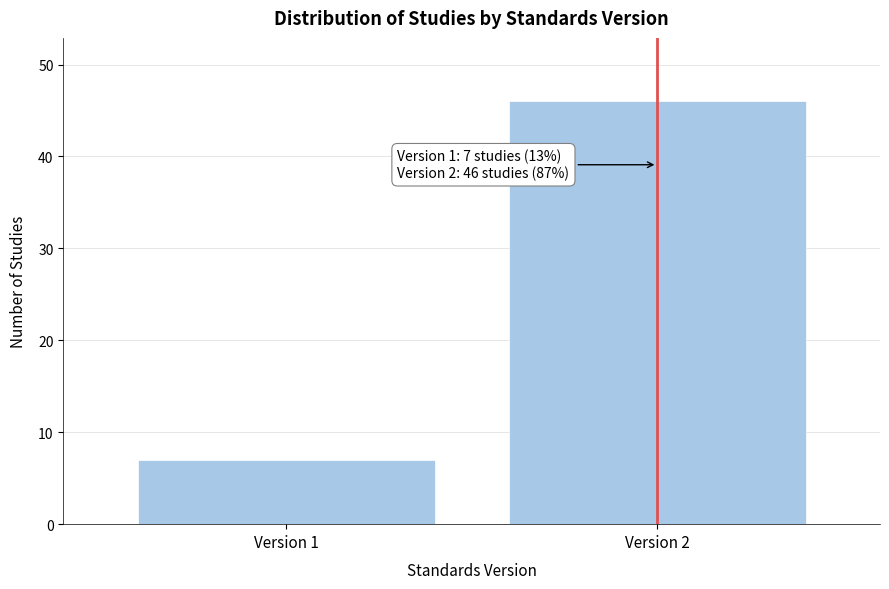

Reading left to right, what are all the values shown in this chart?

Version 1=7	Version 2=46